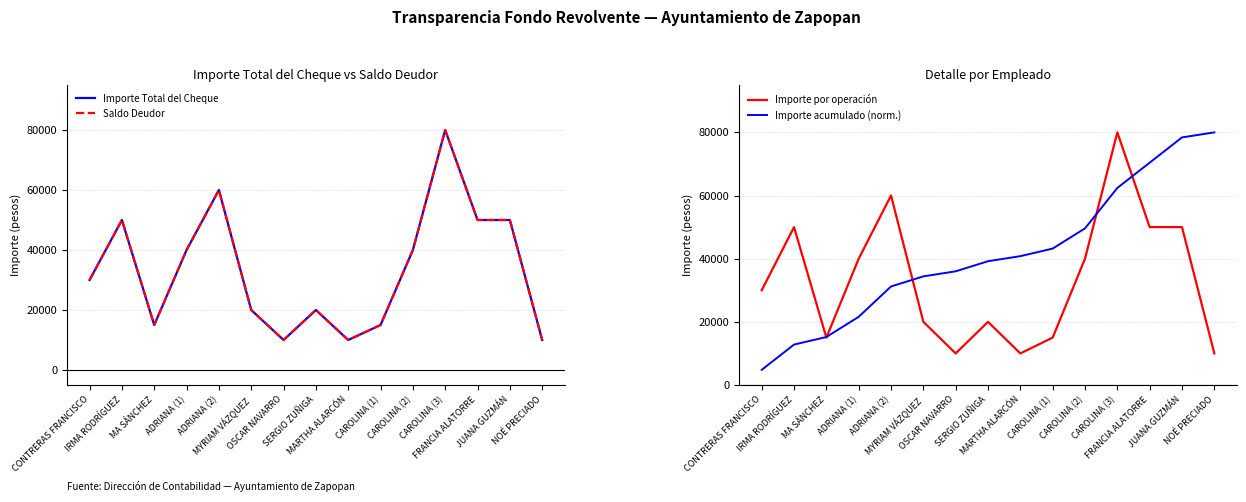

Which label corresponds to the smallest value in the chart?

CONTRERAS FRANCISCO